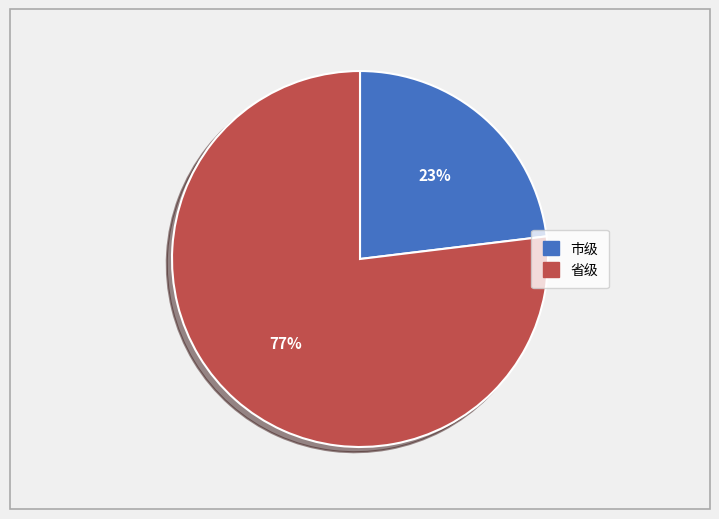

Does any single category account for the majority?

Yes